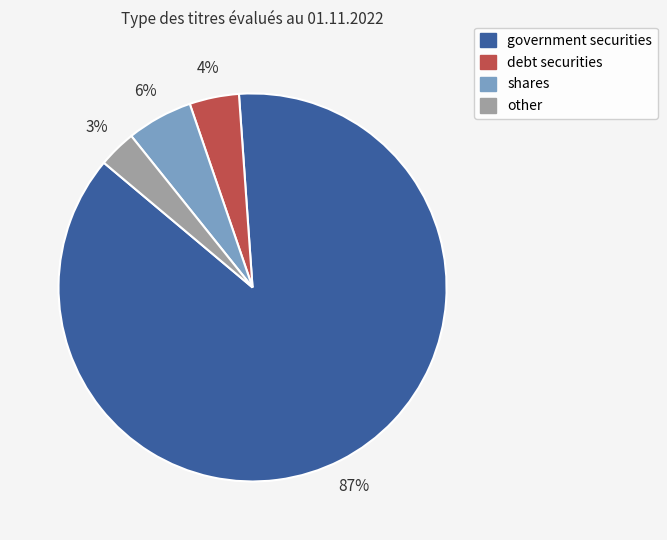

What percentage is the other slice, to the nearest percent?

3%